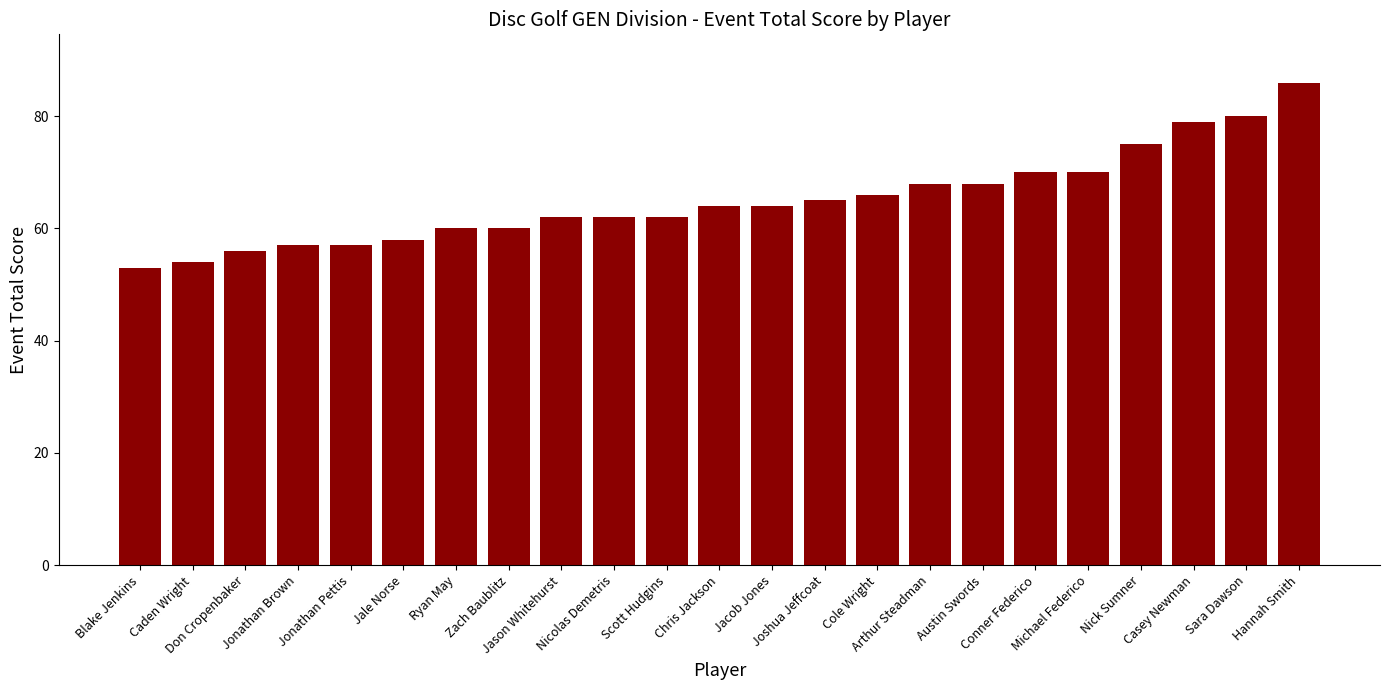

What position from the right is Zach Baublitz?

16